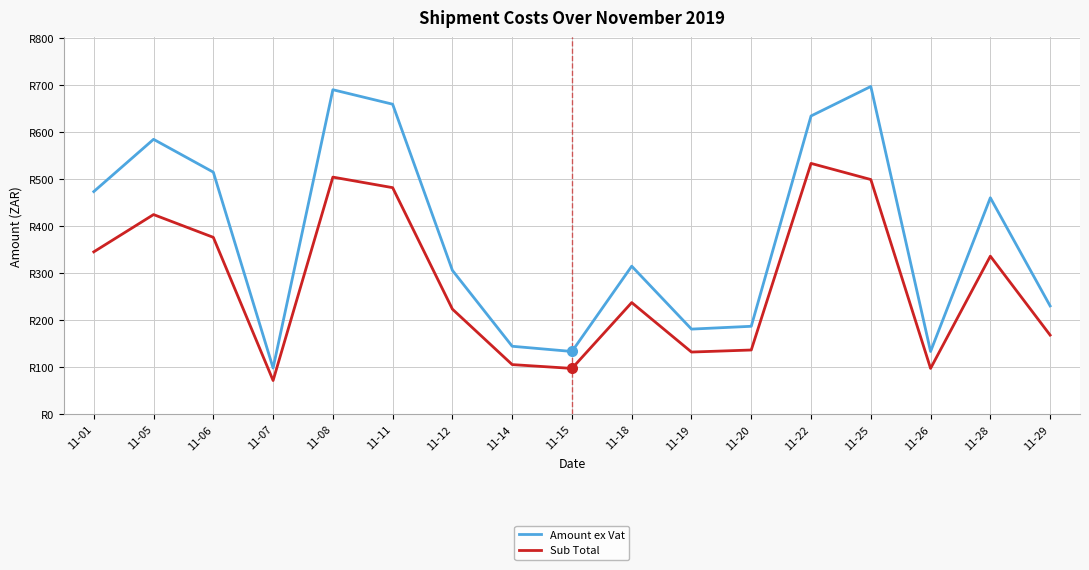

Where does the Sub Total series first go above 237?

11-01